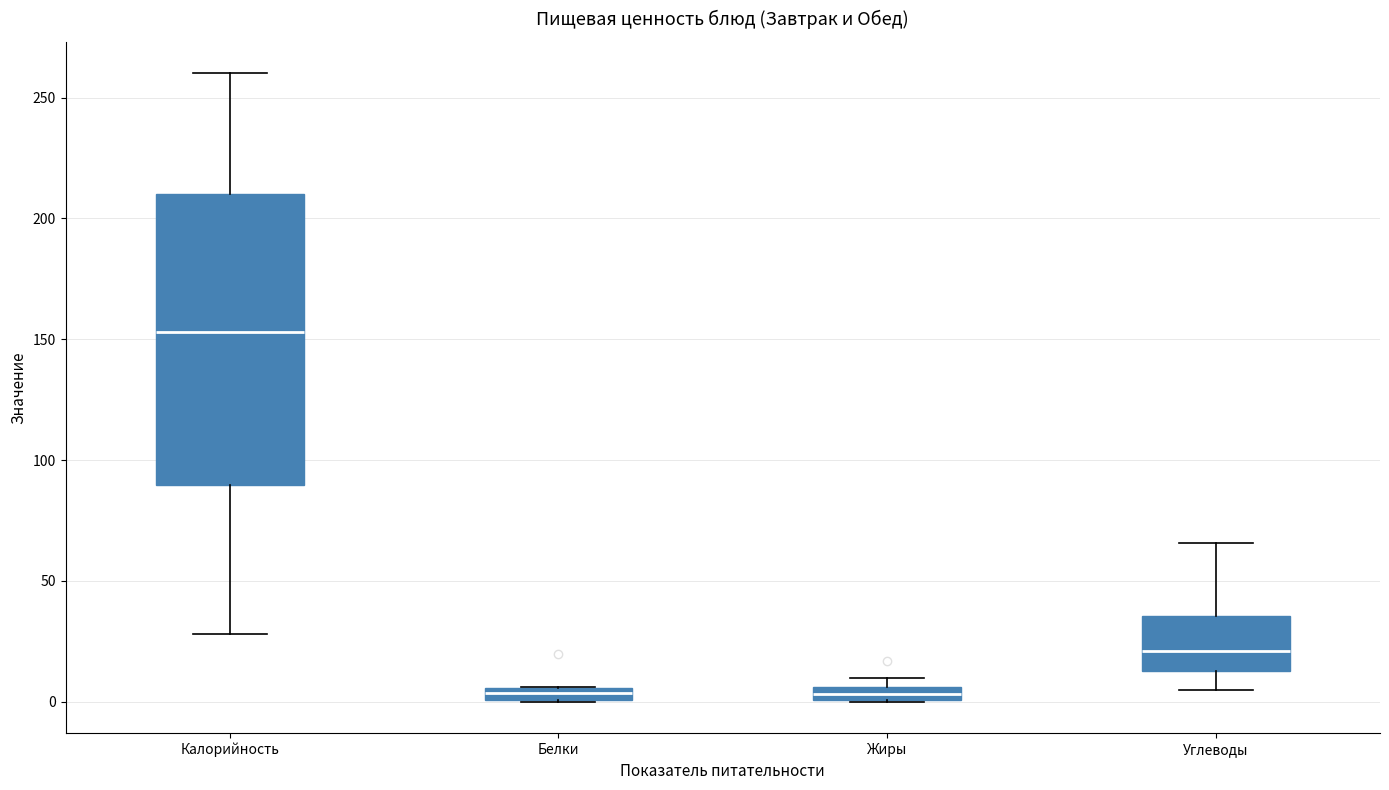

Where does the median line of the box for Калорийность sit on the y-axis? The values are not printed on the chart, so give them approximately, as read against the axis.

155